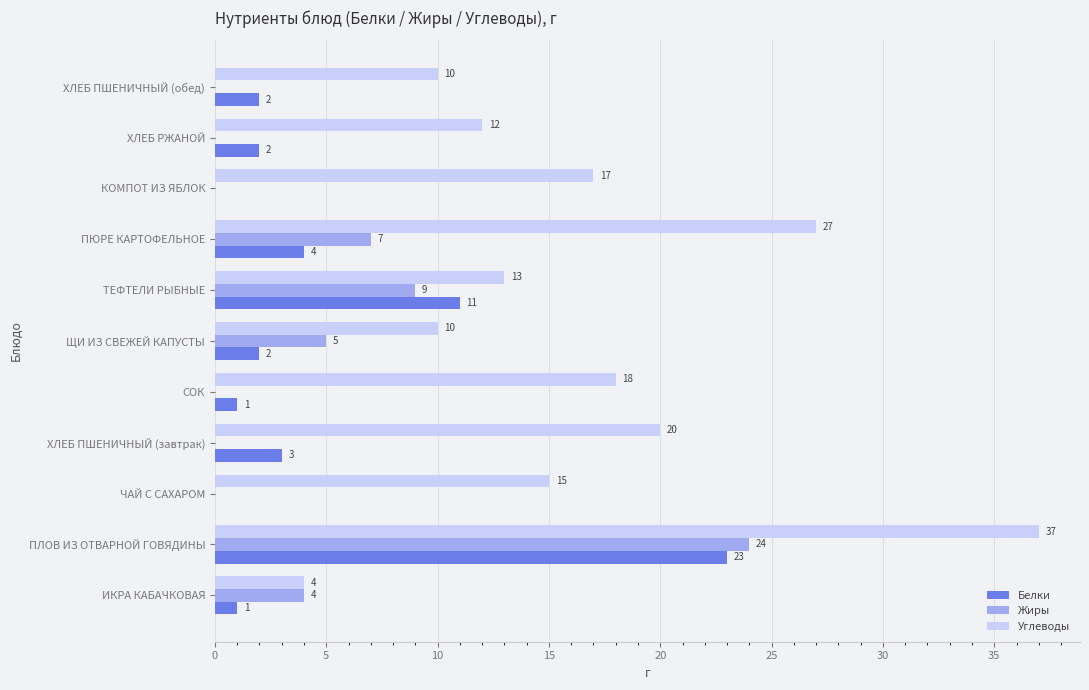

What is the total value across all series at ХЛЕБ РЖАНОЙ?

14